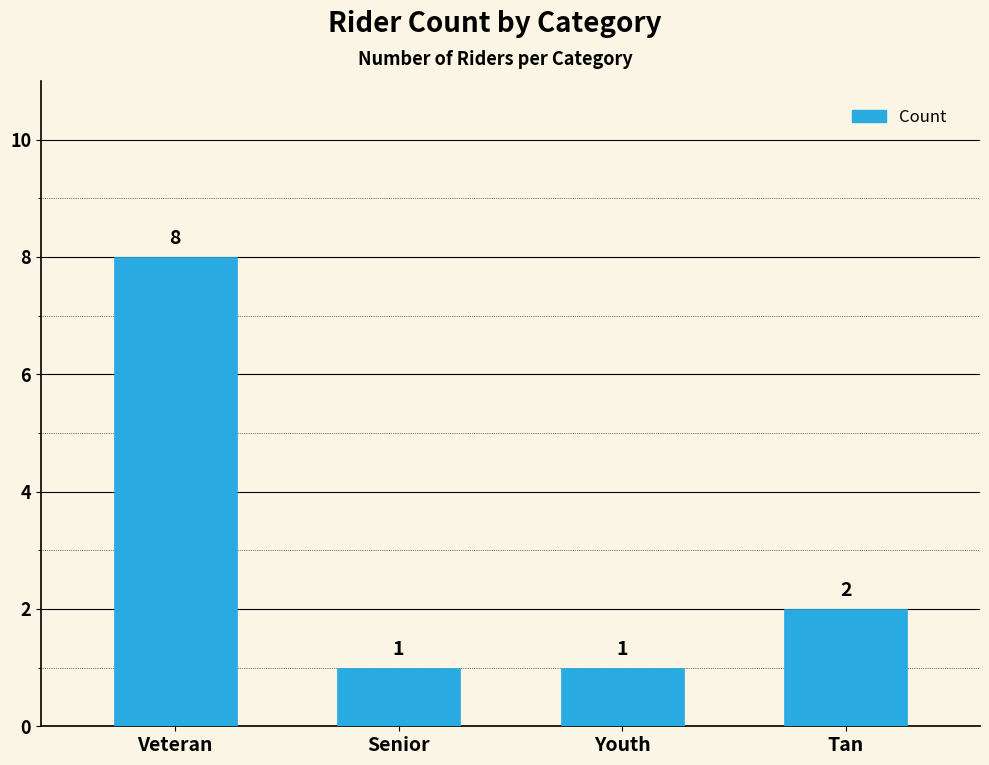

How many series are shown in this chart?

1